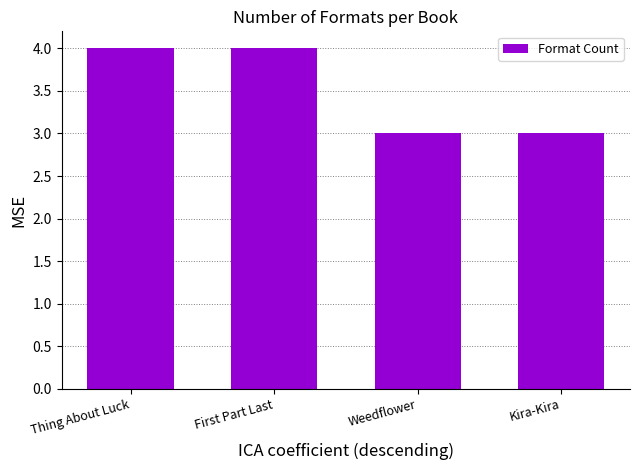

What is the sum of all values?

14